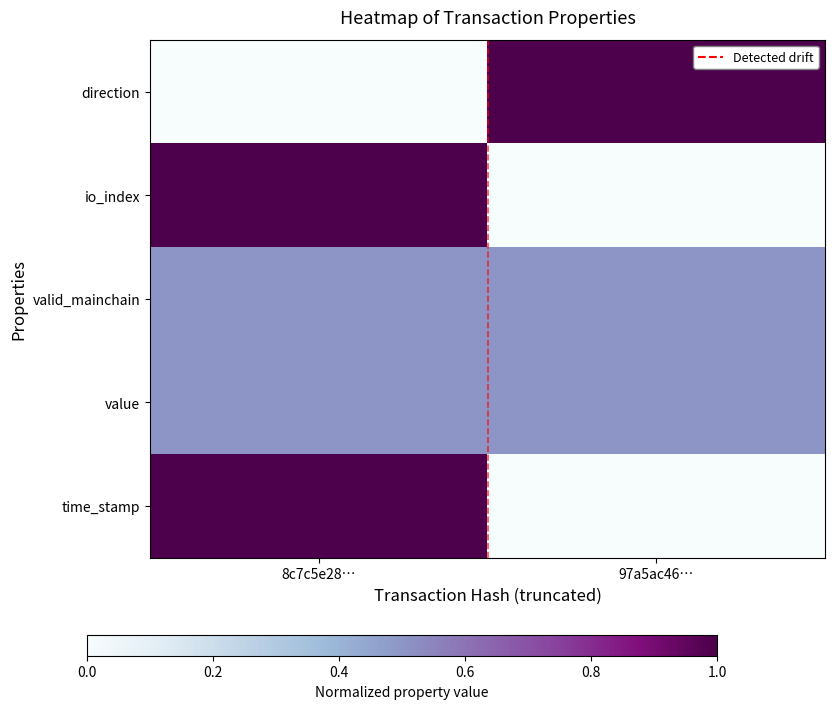

Count the number of categories in the chart.

2